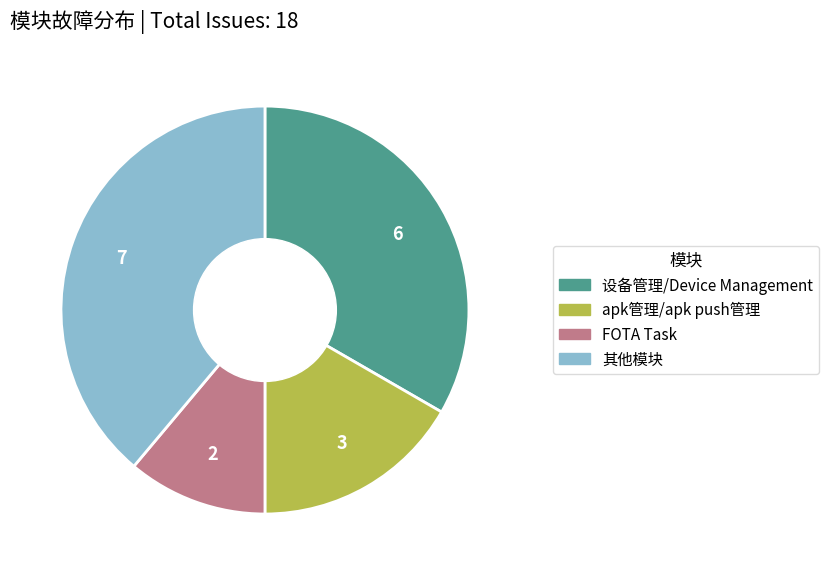

Is there a majority slice in this chart?

No